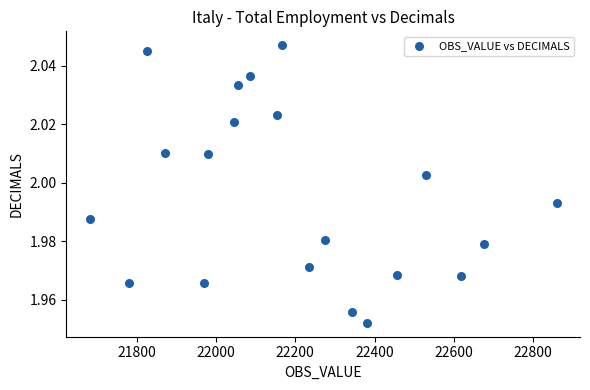

What is the range of X values (max minus min)?

1178.6